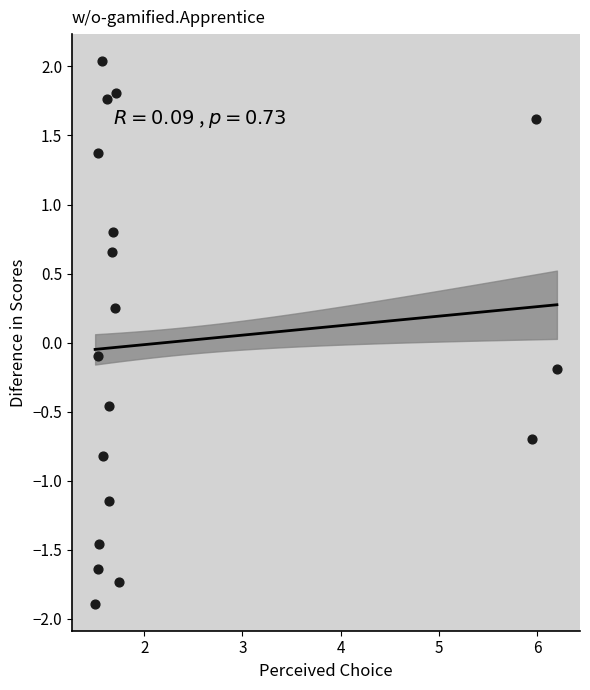

What is the range of X values (max minus min)?

4.7